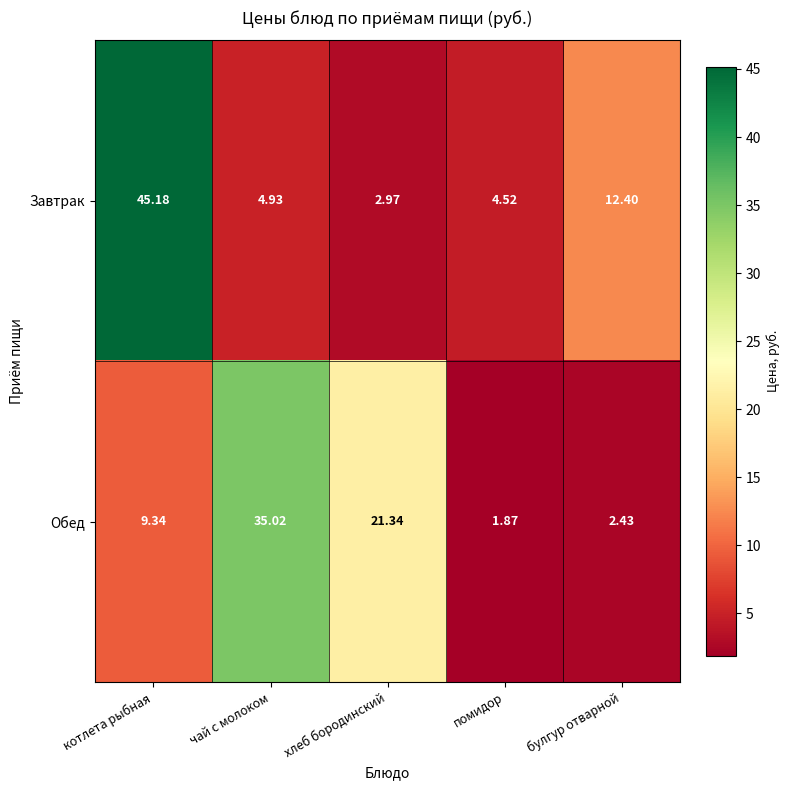

At which label is Завтрак closest to 24?

булгур отварной